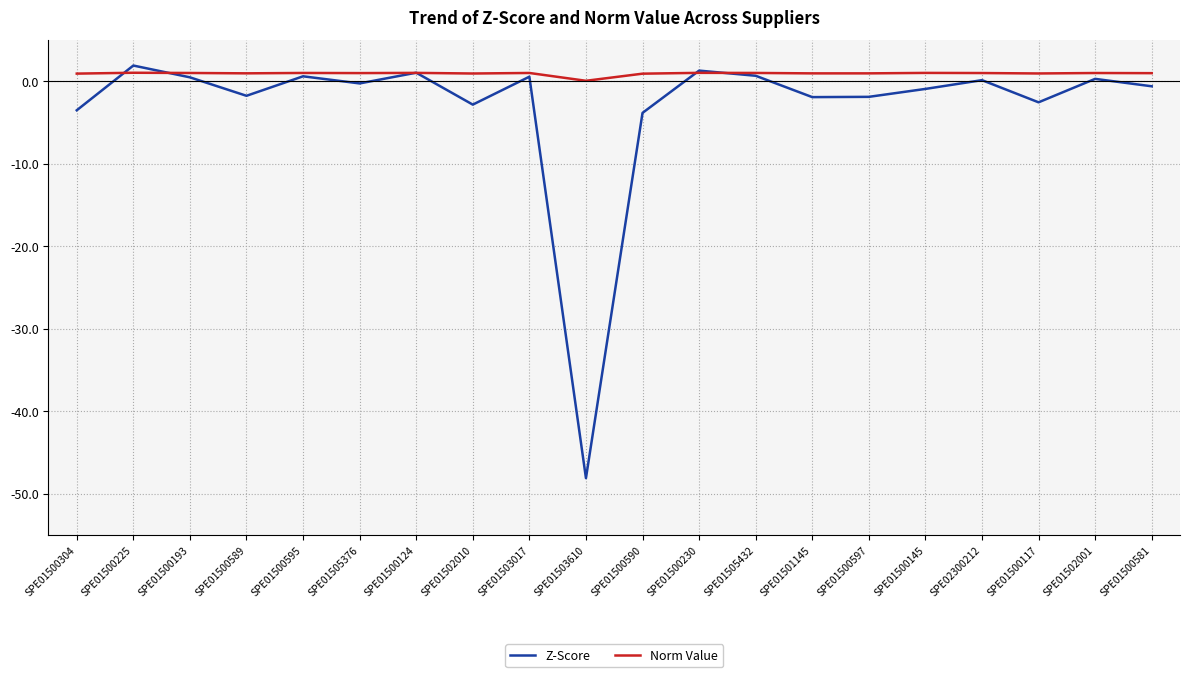

Which series has the largest range (max minus min)?

Z-Score